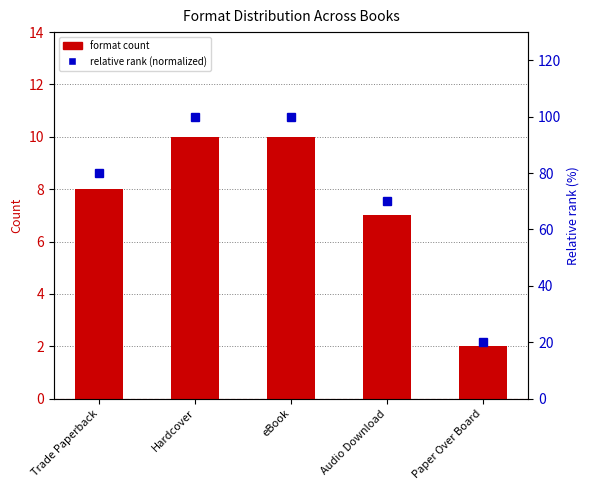

How many series are shown in this chart?

2